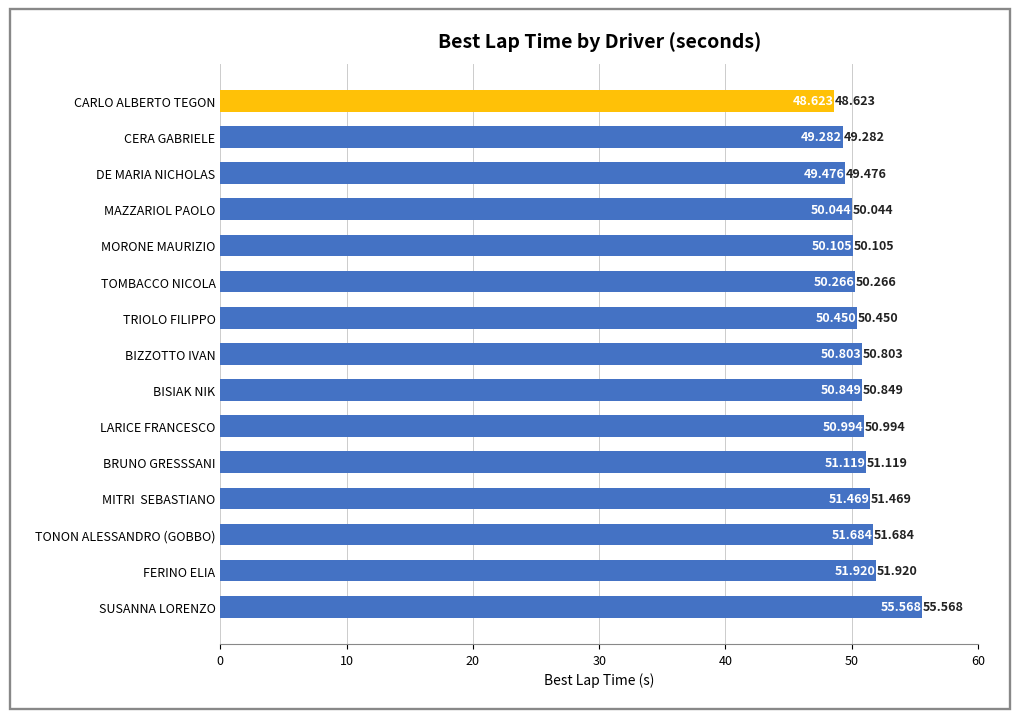

List the labels in order of value, smallest first.

CARLO ALBERTO TEGON, CERA GABRIELE, DE MARIA NICHOLAS, MAZZARIOL PAOLO, MORONE MAURIZIO, TOMBACCO NICOLA, TRIOLO FILIPPO, BIZZOTTO IVAN, BISIAK NIK, LARICE FRANCESCO, BRUNO GRESSSANI, MITRI  SEBASTIANO, TONON ALESSANDRO (GOBBO), FERINO ELIA, SUSANNA LORENZO